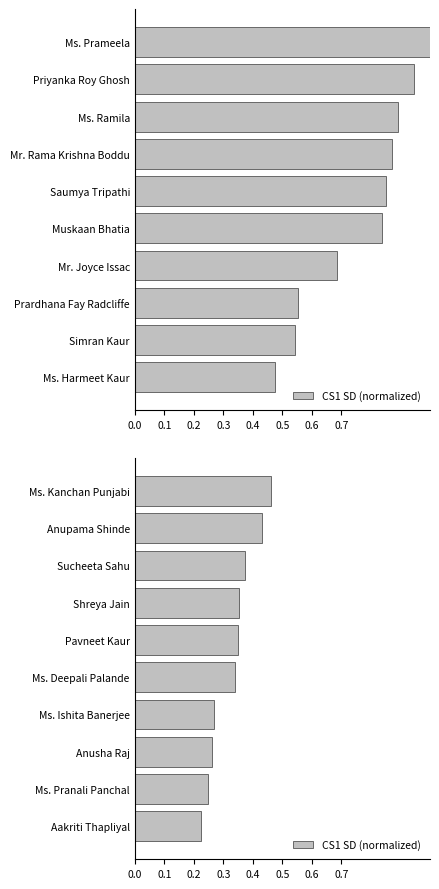

What is the difference between the second highest and second lowest values?

0.2